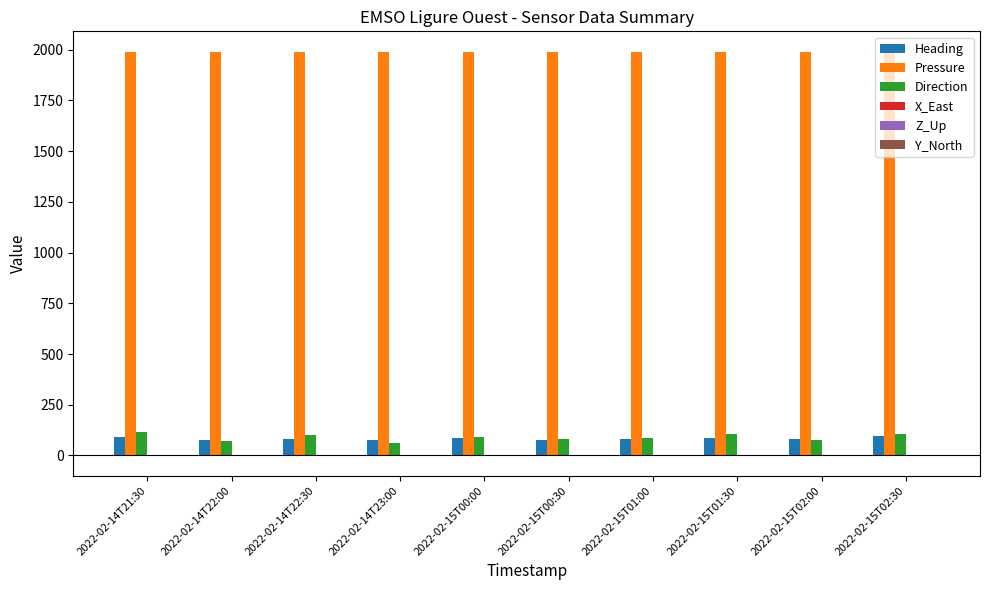

Which series has the largest total across all categories?

Pressure